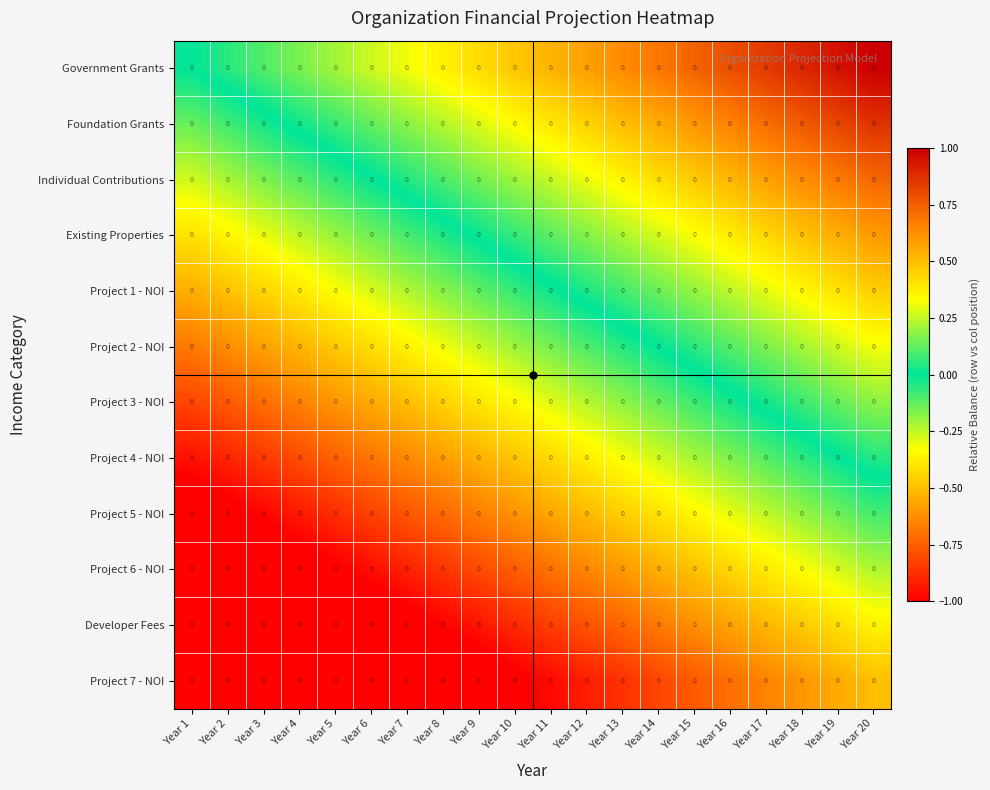

Is it true that Project 6 - NOI equals -0.3 at Year 18?

True